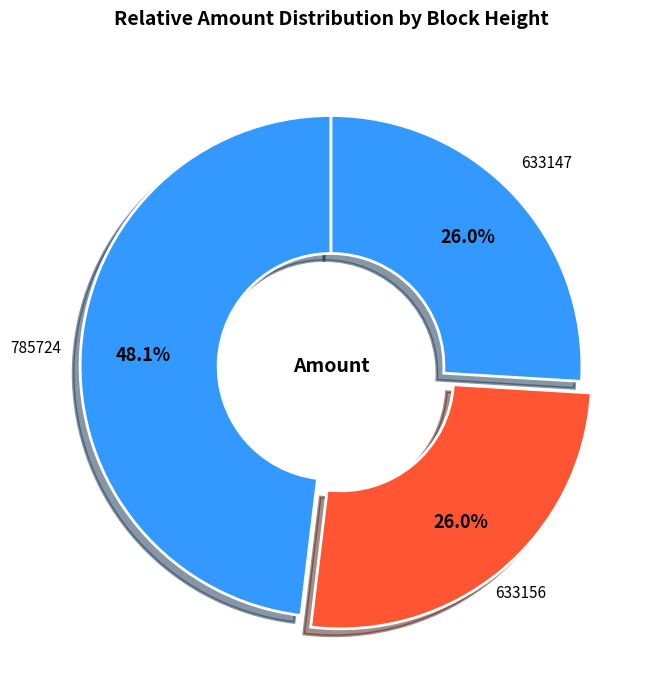

To the nearest percent, what is the difference between the 785724 and 633147 slice percentages?

22%